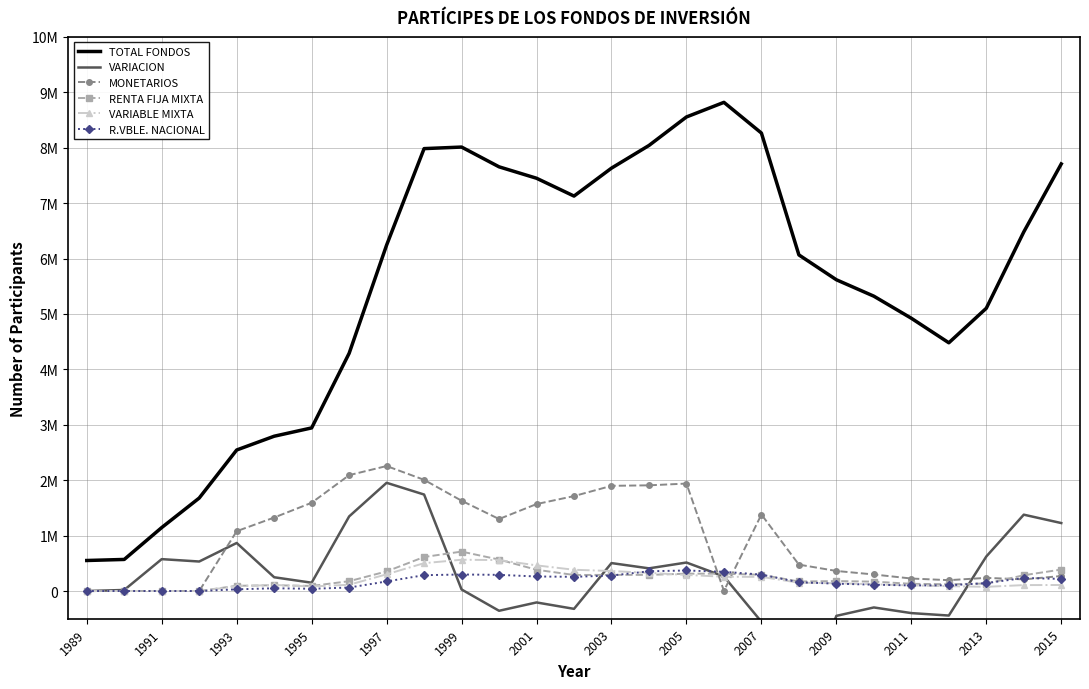

How many intersections are there between RENTA FIJA MIXTA and R.VBLE. NACIONAL?

4